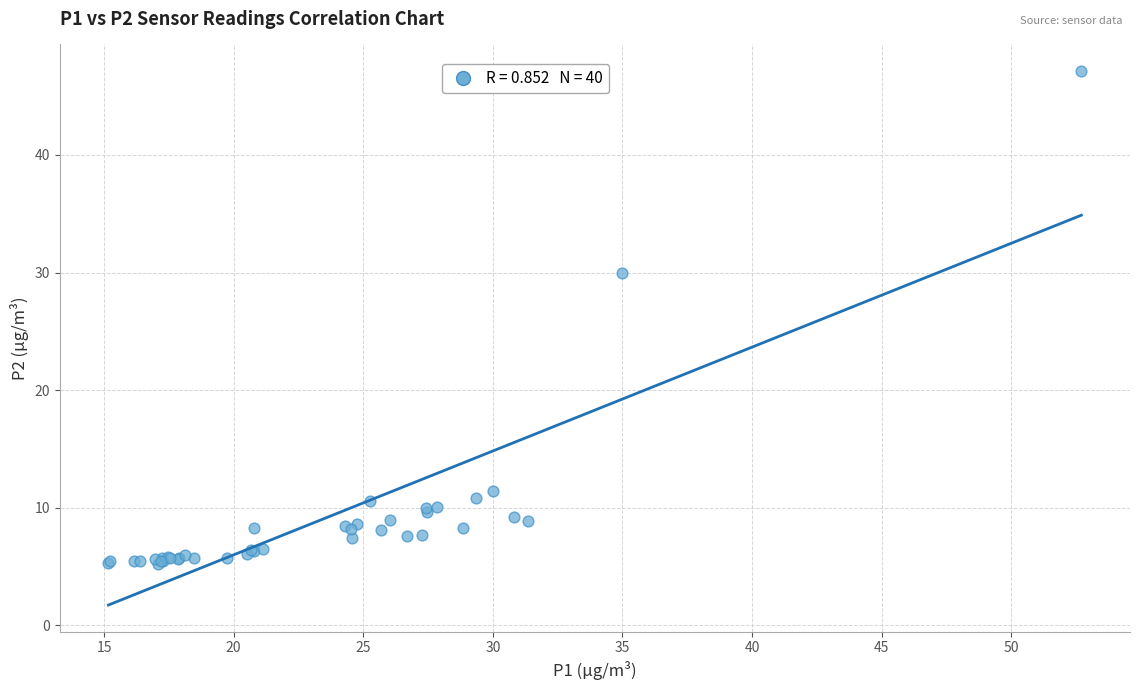

What Y value in the scatter plot is closest to 26?

30.0